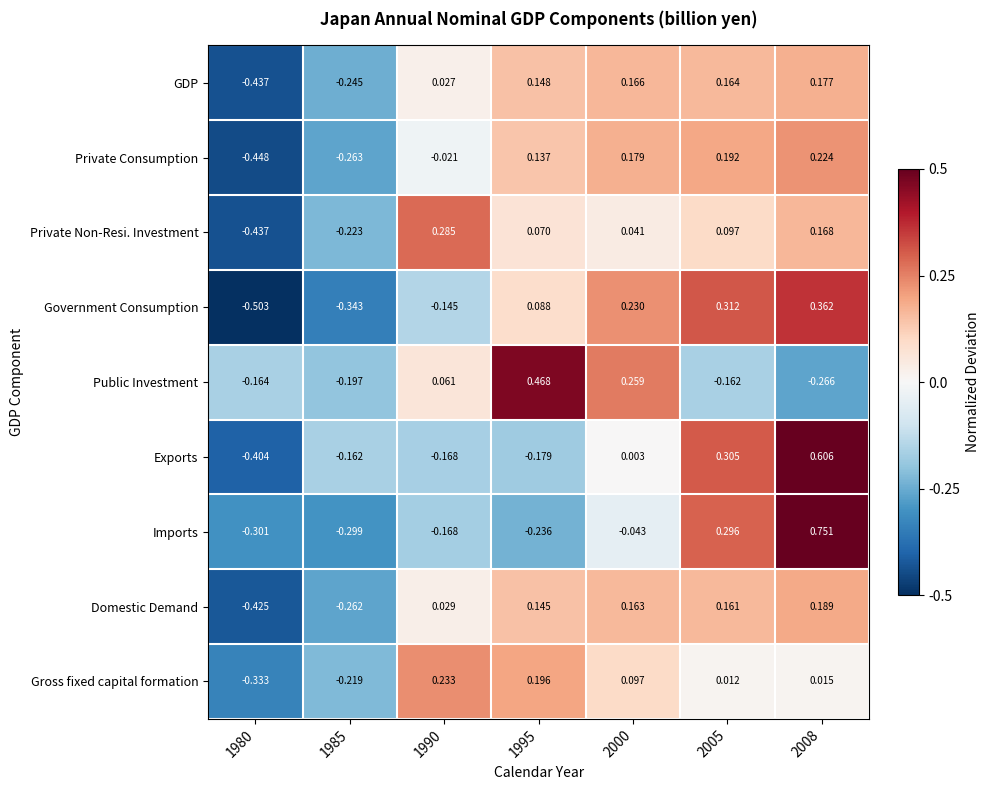

List the series in order of their peak value, highest first.

Imports, Exports, Public Investment, Government Consumption, Private Non-Resi. Investment, Gross fixed capital formation, Private Consumption, Domestic Demand, GDP